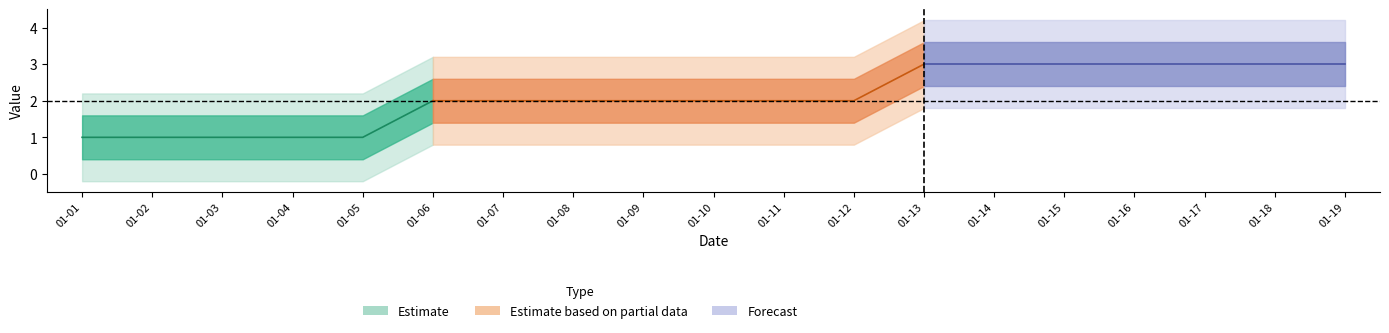

What is the approximate value at 2013-01-18?

3